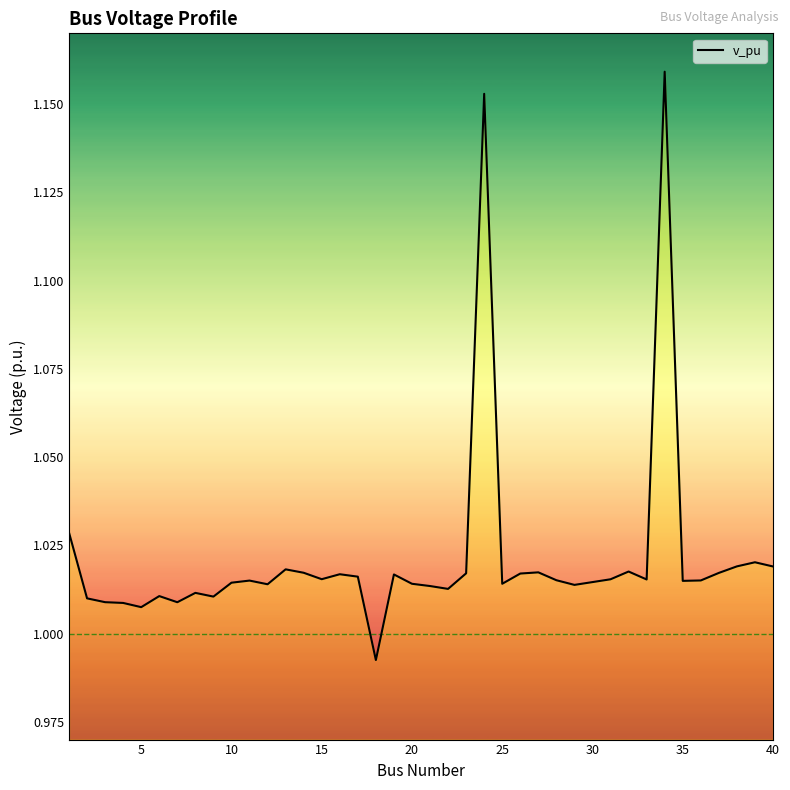

The chart shows a value of 0.6 at 30. True or false?

False